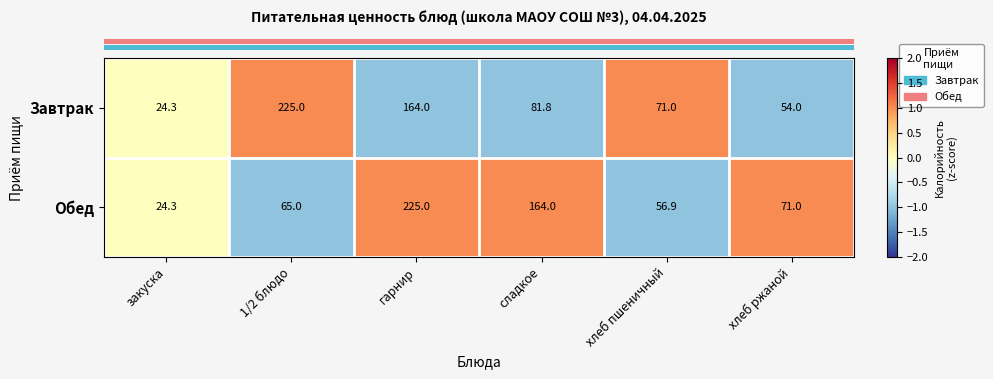

At which category is the sum across all series the highest?

гарнир